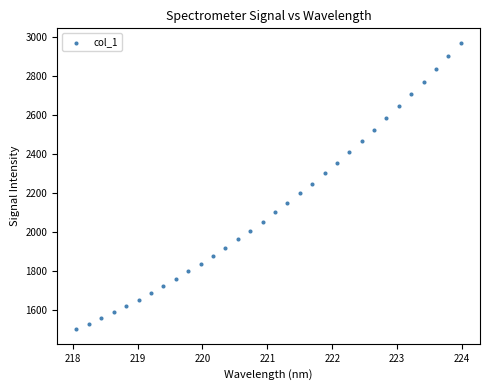

What is the range of Y values (max minus min)?

1473.2